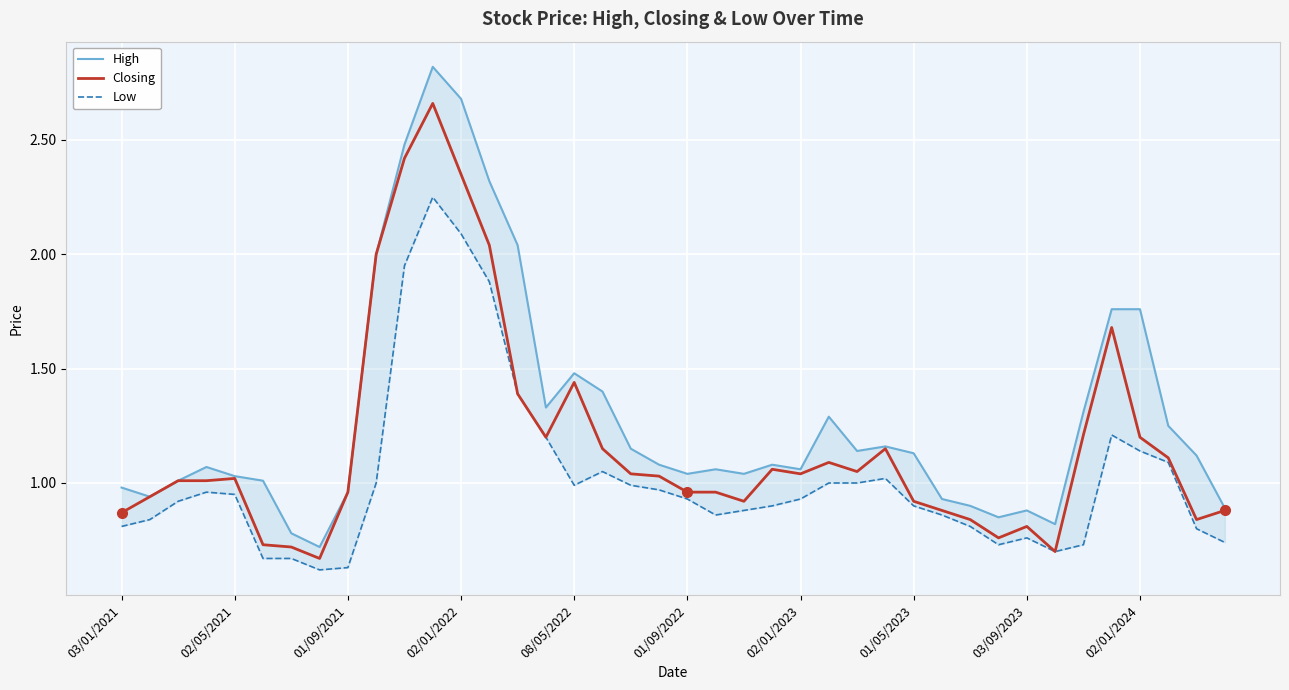

True or false: Closing and High intersect in this chart.

False